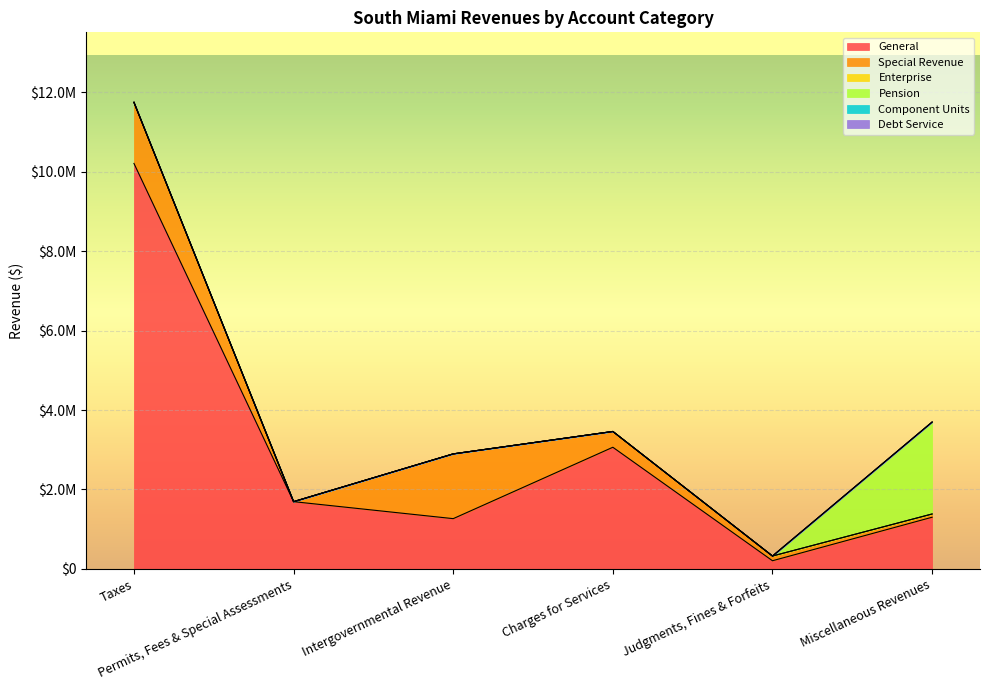

Where is the first local minimum for Special Revenue?

Permits, Fees & Special Assessments